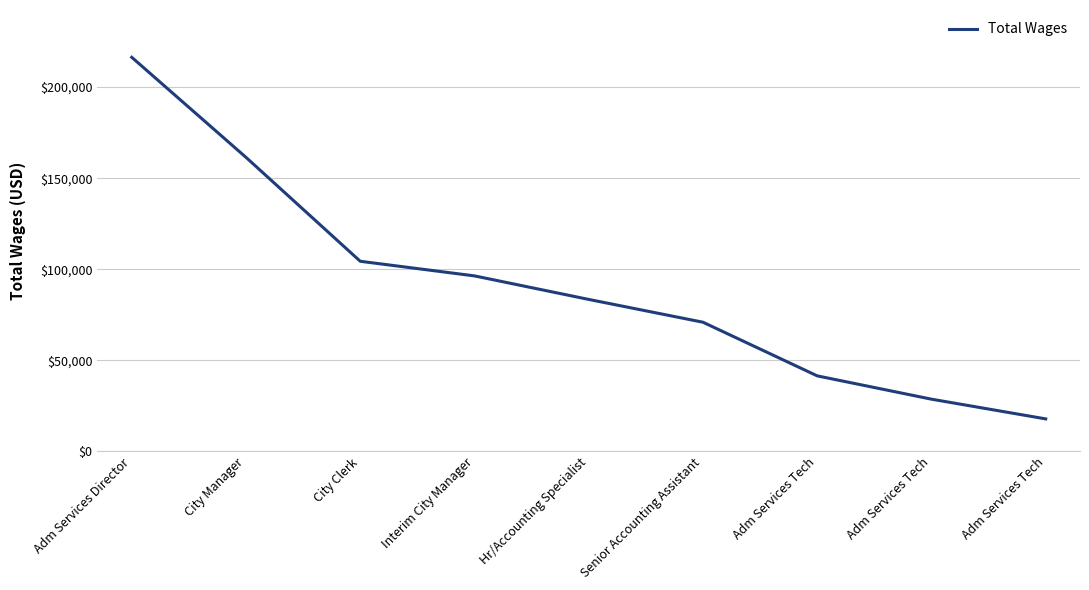

Rank the categories by value from highest to lowest.

Adm Services Director, City Manager, City Clerk, Interim City Manager, Hr/Accounting Specialist, Senior Accounting Assistant, Adm Services Tech, Adm Services Tech, Adm Services Tech